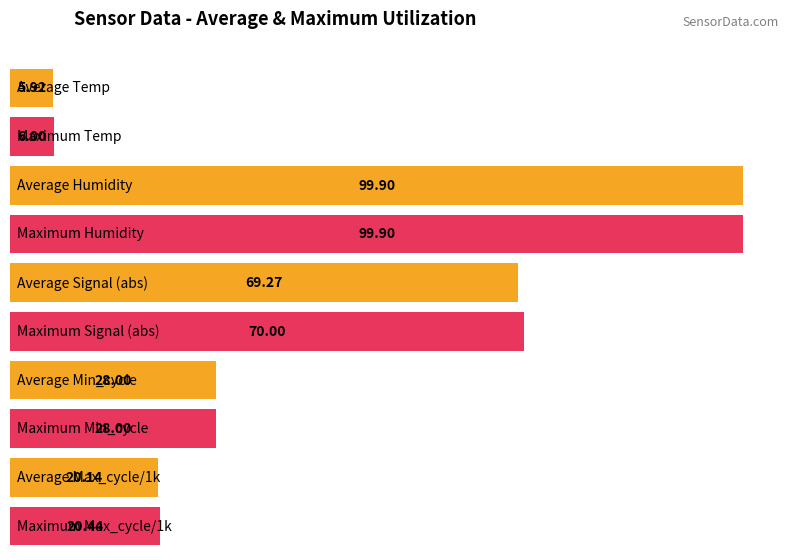

What is the difference between the highest and lowest values at 00:04?

94.0